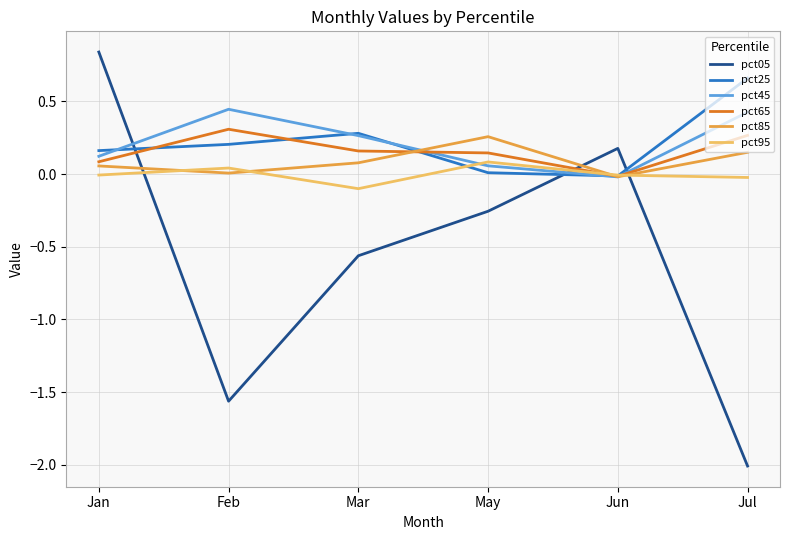

What are all the series names shown in the legend?

pct05, pct25, pct45, pct65, pct85, pct95